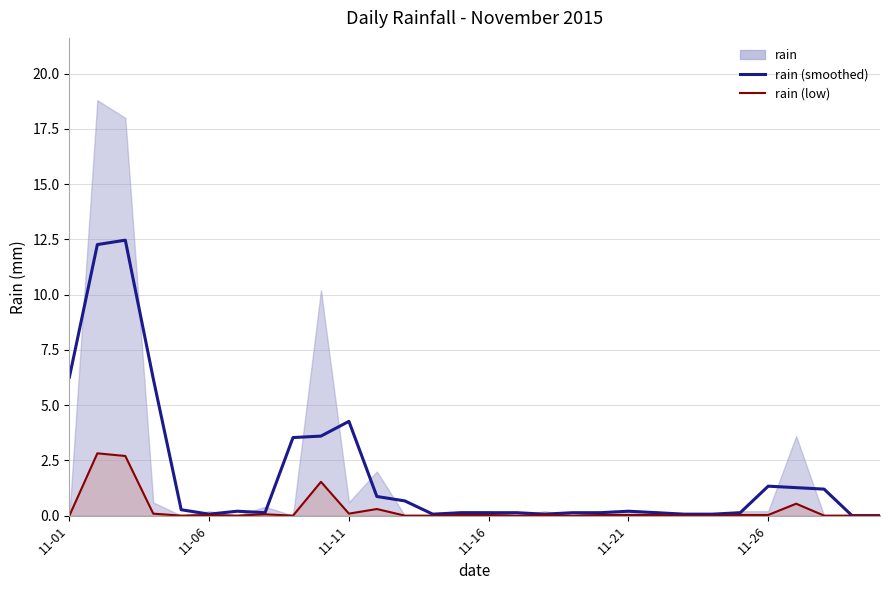

What is the difference between the maximum and minimum values in the rain (smoothed) series?

12.5